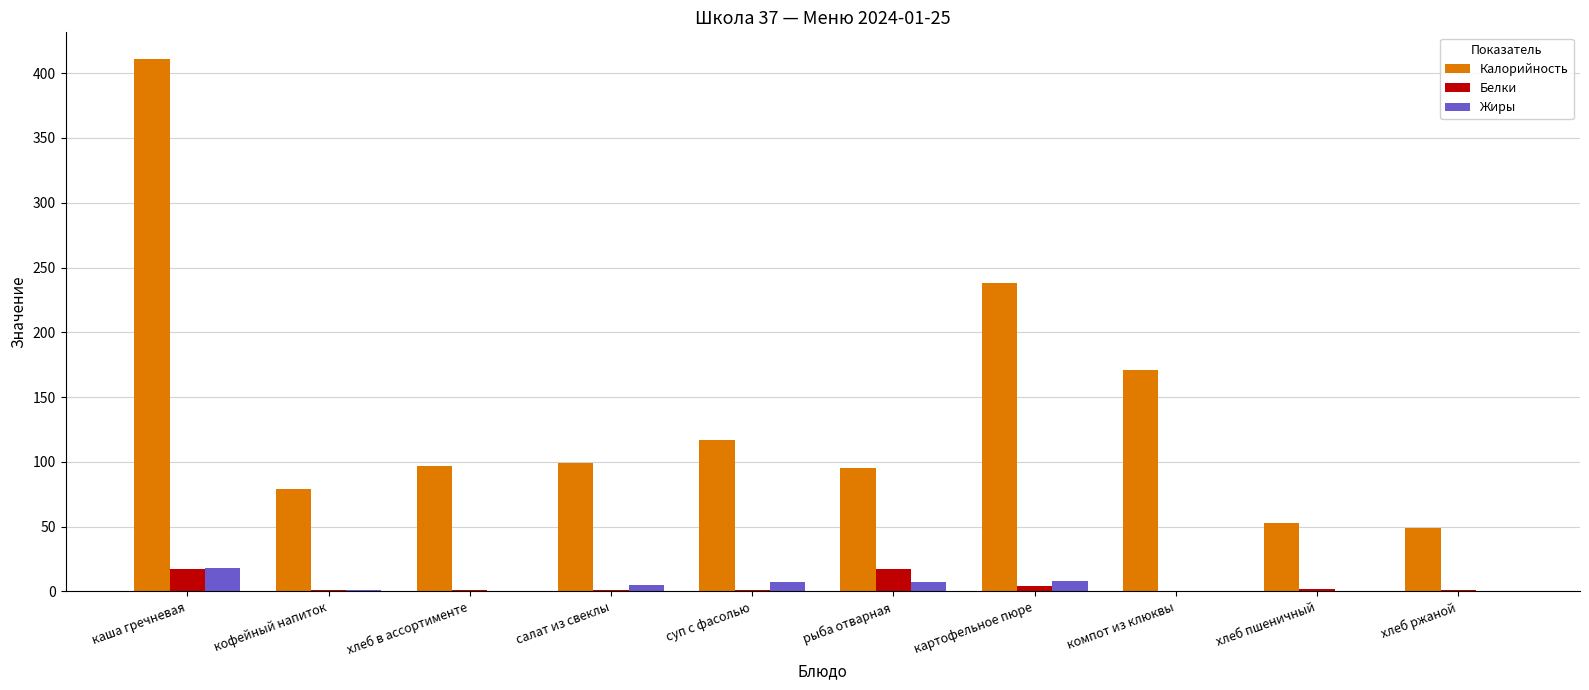

What is the difference between the Калорийность values at каша гречневая and суп с фасолью?

294